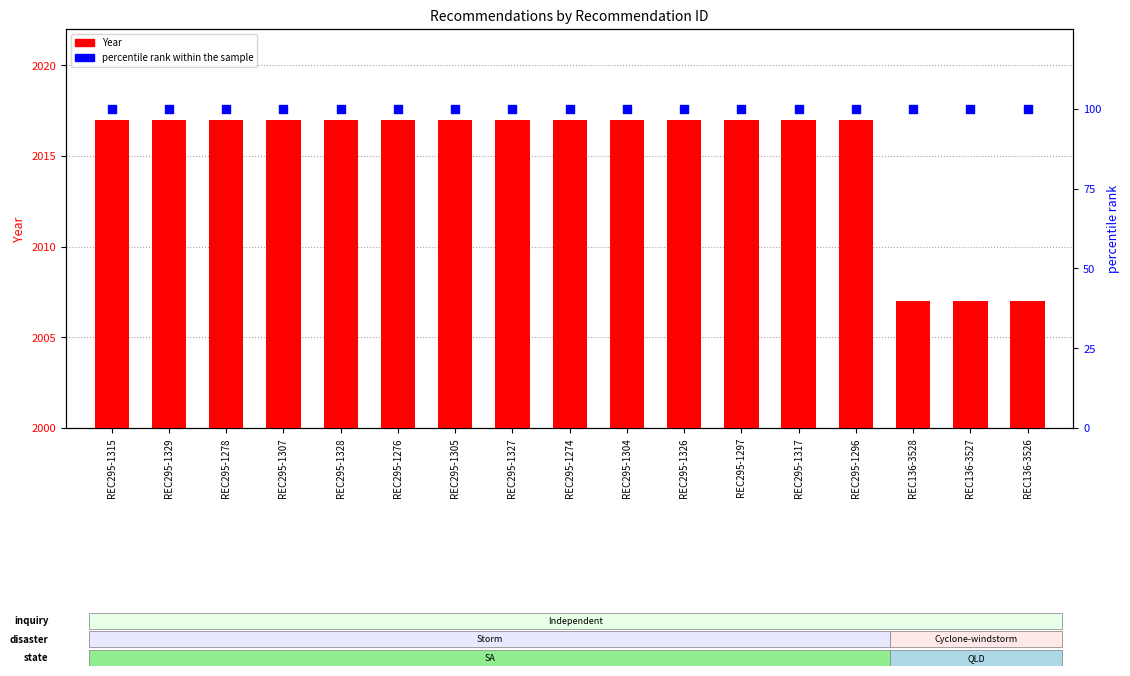

Which series has the largest total across all categories?

Year